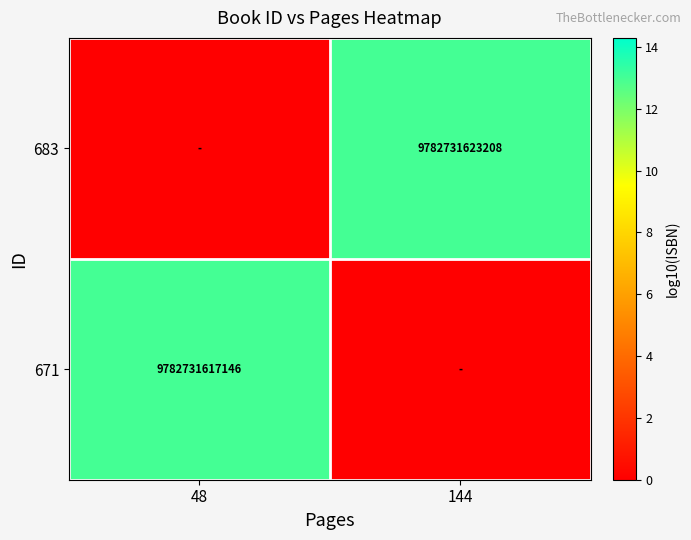

Which has a higher value, 144 or 48?

144